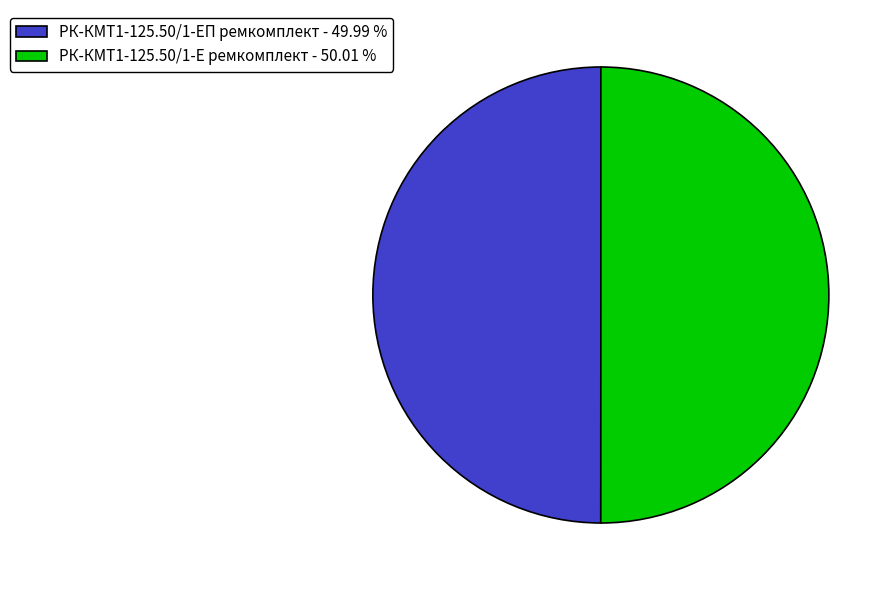

Approximately how many times larger is the value at РК-КМТ1-125.50/1-Е ремкомплект - 50.01 % compared to РК-КМТ1-125.50/1-ЕП ремкомплект - 49.99 %?

1.0